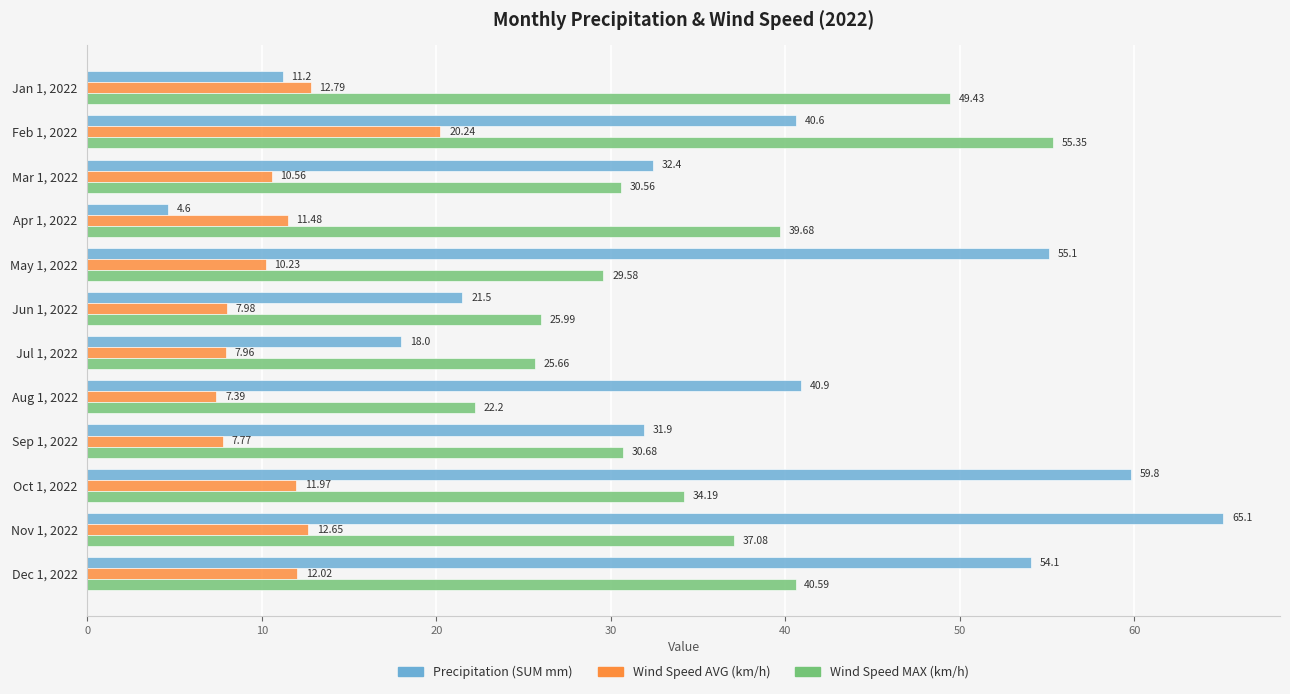

At which category is the sum across all series the highest?

Feb 1, 2022